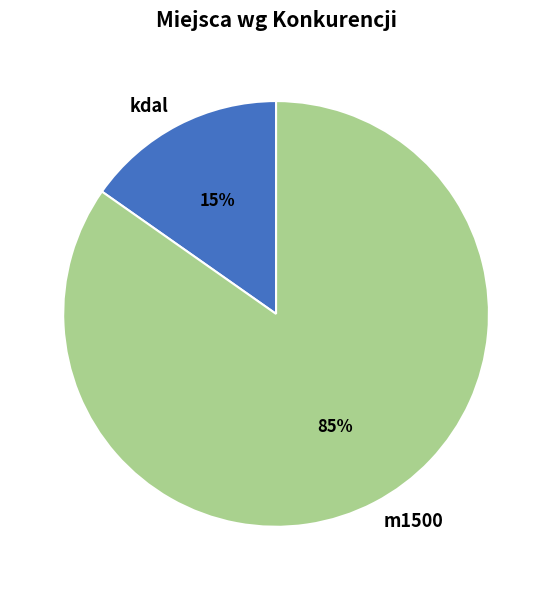

Count the number of slices in the pie.

2